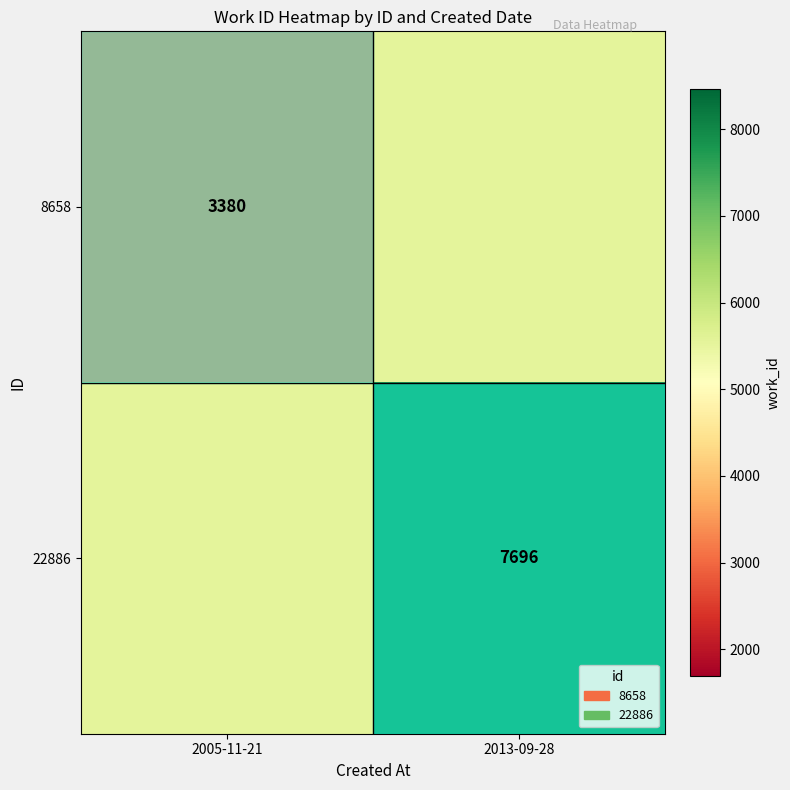

Is it true that 22886 equals 10059 at 2013-09-28?

False